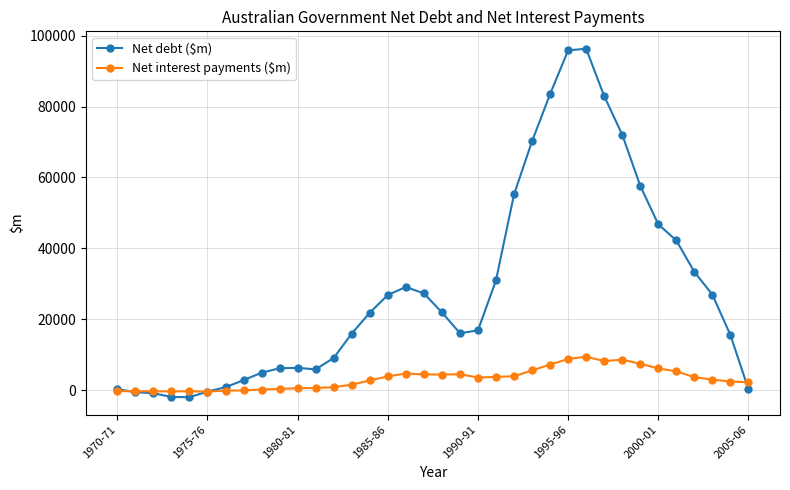

Which series has the largest total across all categories?

Net debt ($m)